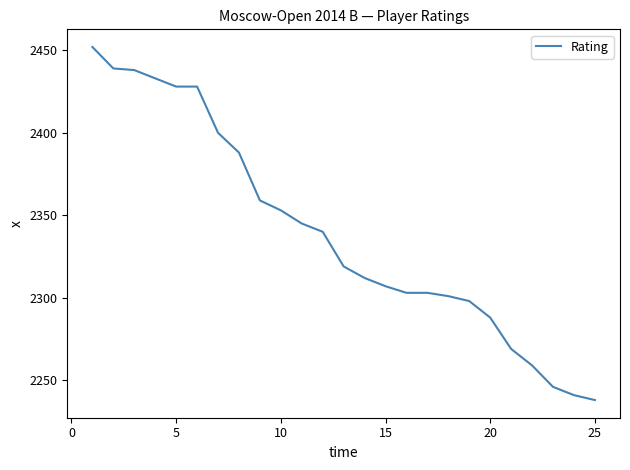

How many lines are shown in the chart?

1